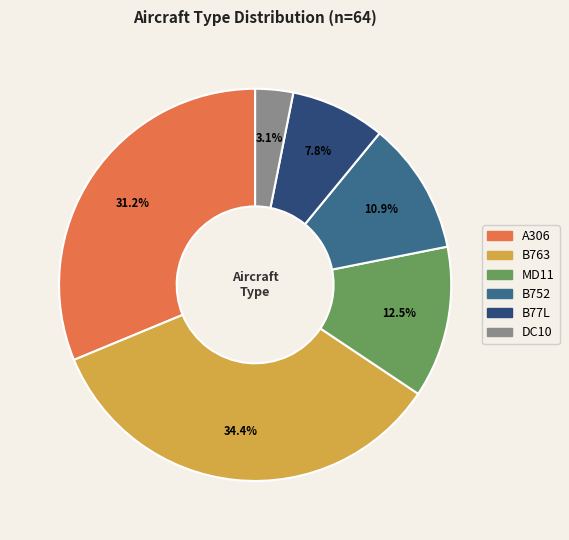

To the nearest percent, what is the average slice percentage?

17%